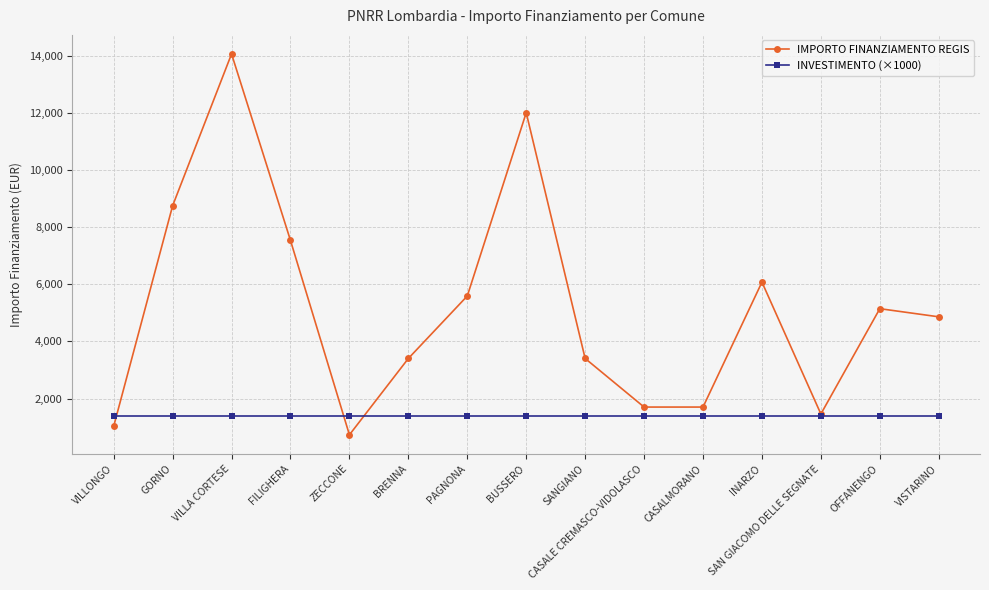

The value of INVESTIMENTO (×1000) at GORNO is 1400. True or false?

True